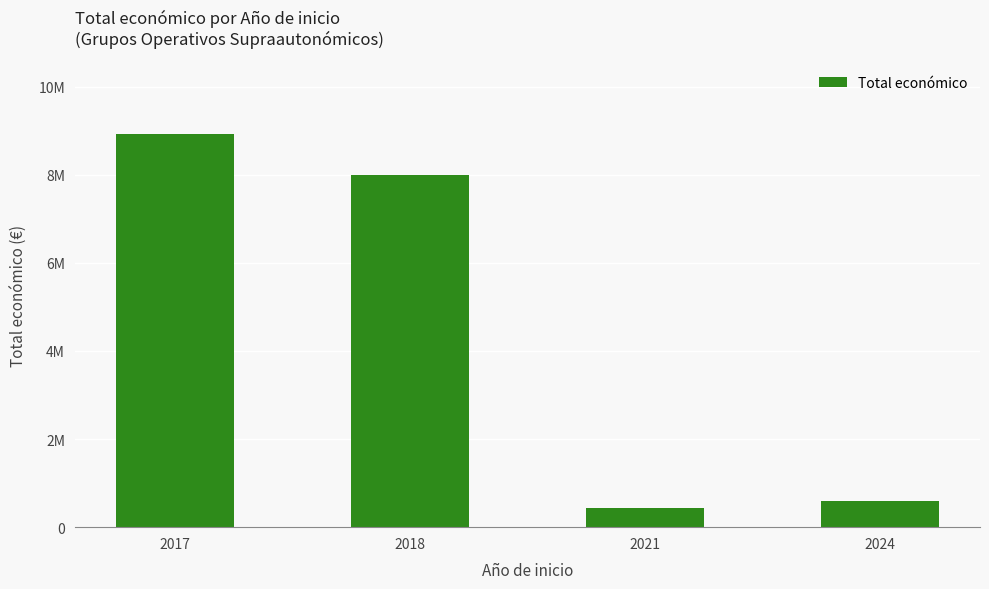

What is the average value?

4483553